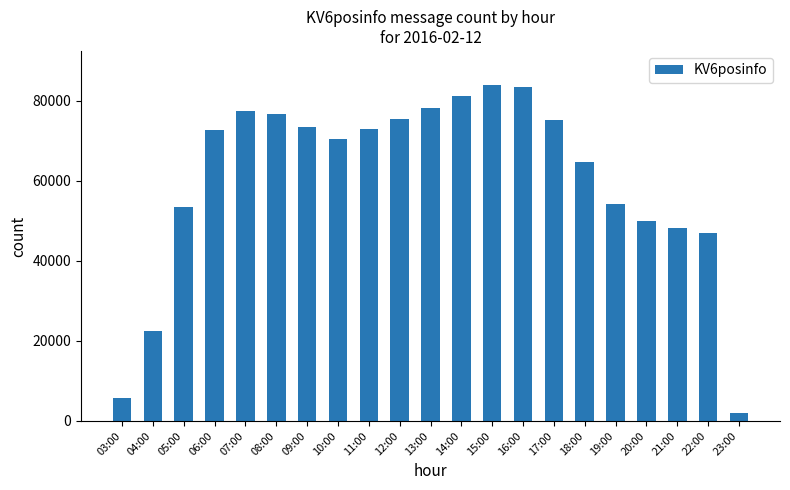

How many values are below 72546?

10